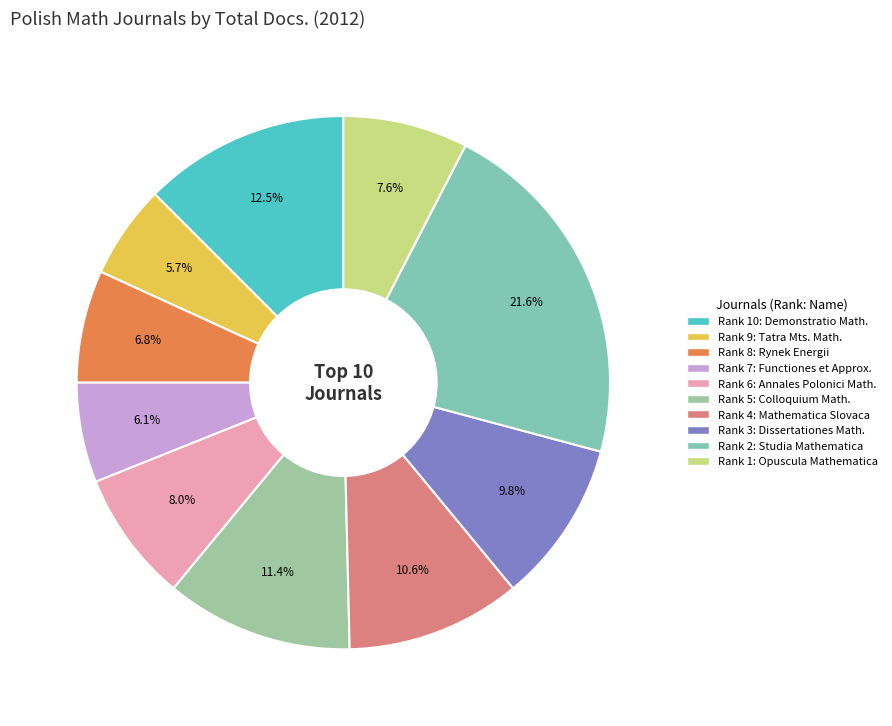

How many slices are in this pie chart?

10